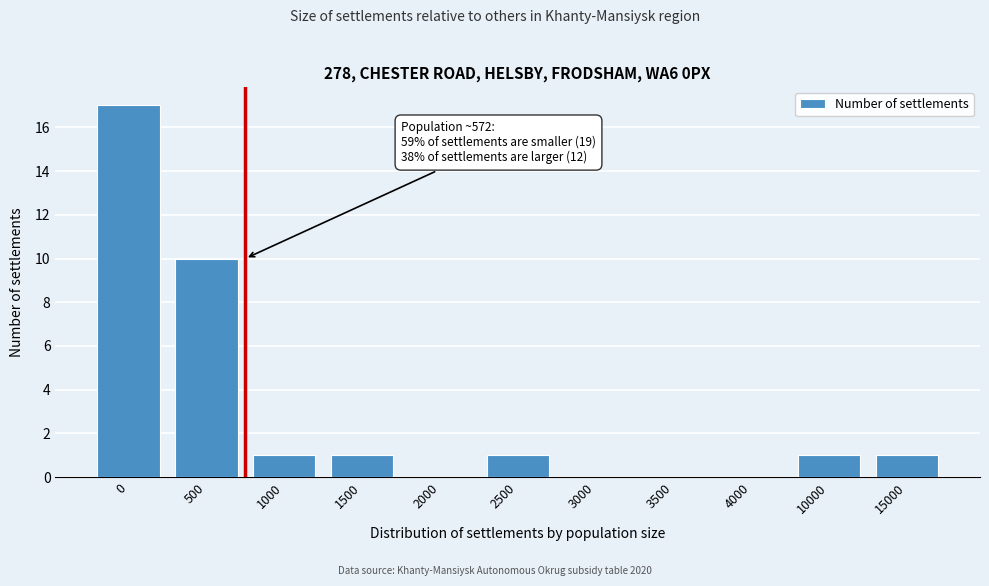

Reading left to right, list all the values displayed in this chart.

0=17	500=10	1000=1	1500=1	2000=0	2500=1	3000=0	3500=0	4000=0	10000=1	15000=1